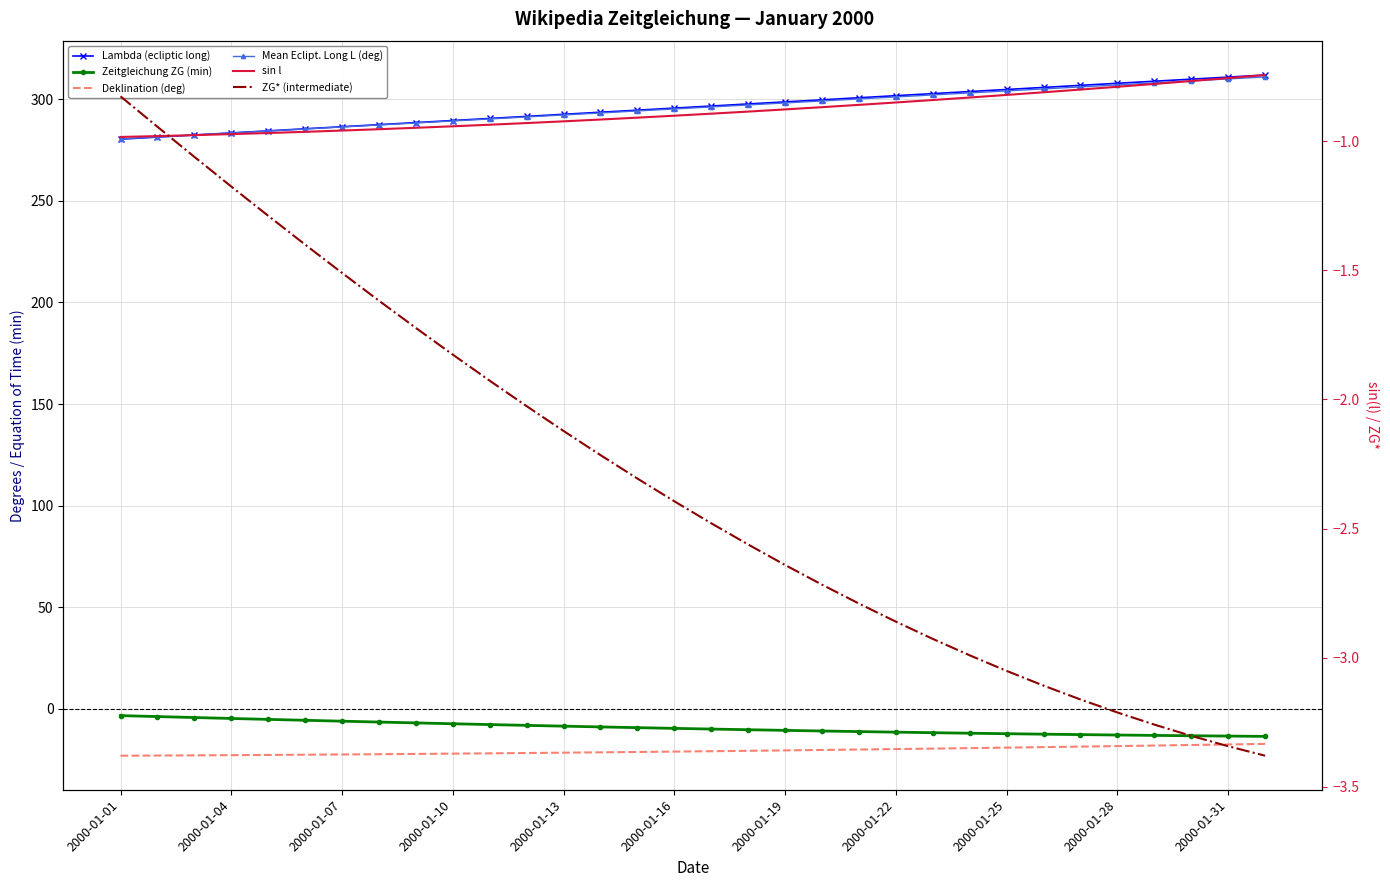

True or false: Deklination (deg) has a value of -15.6 at 2000-01-07.

False